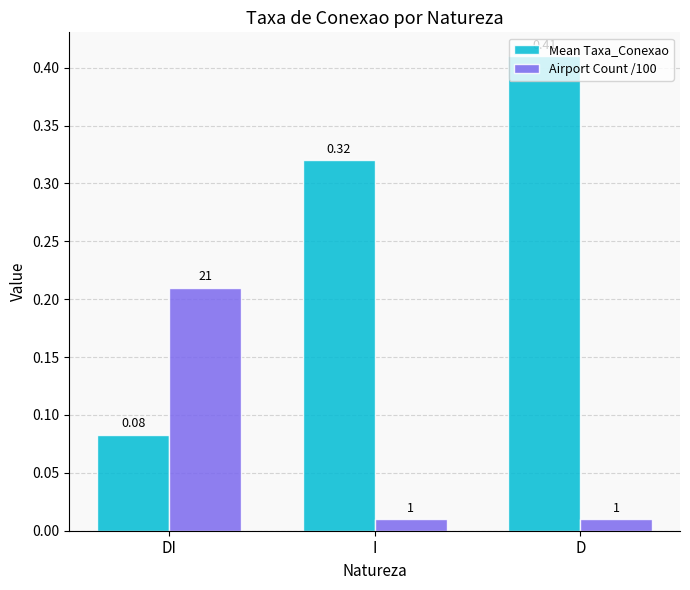

Which series has the largest total across all categories?

Mean Taxa_Conexao